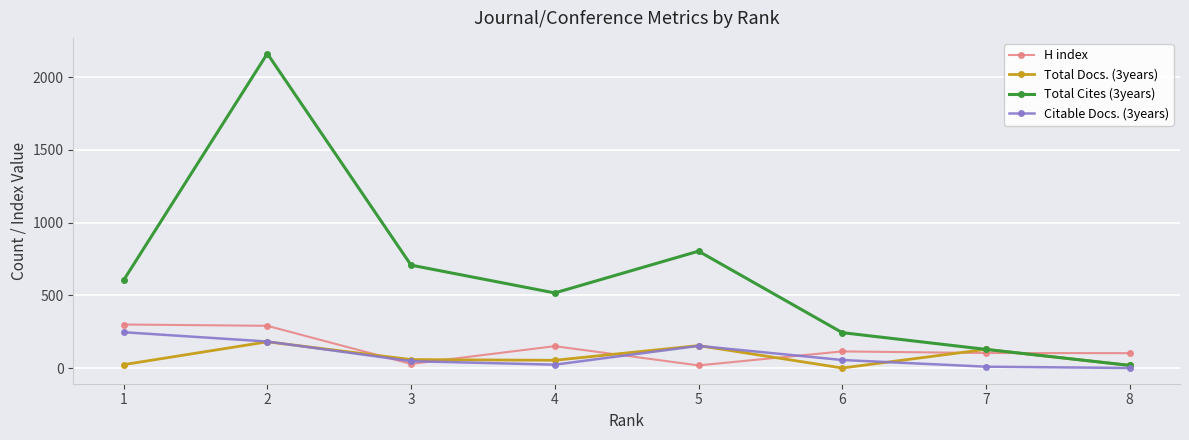

How many distinct data groups are displayed?

4